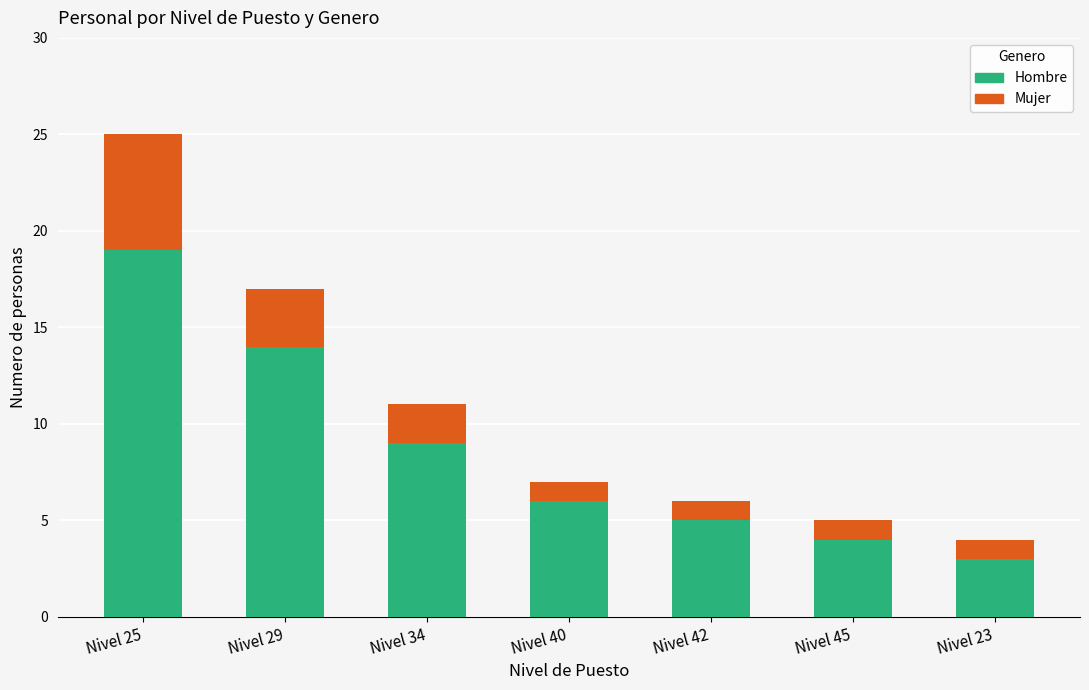

What is the value of the Hombre bar at the 4th from the left?

6